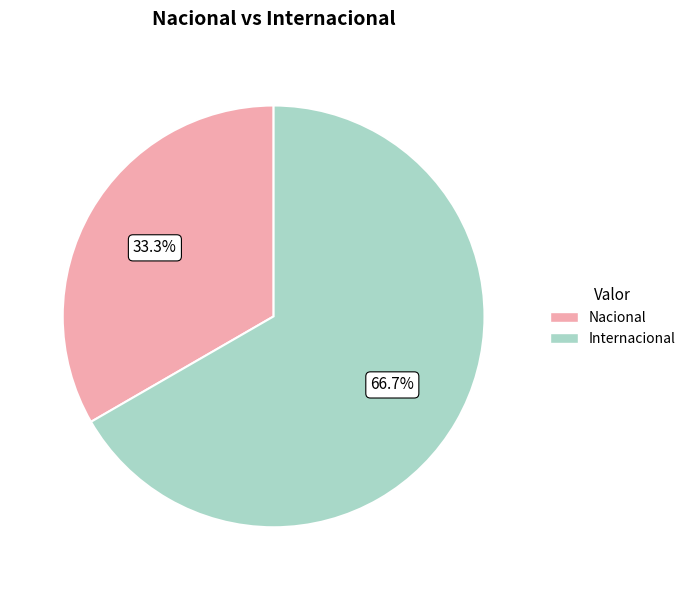

What is the largest slice in the pie chart?

Internacional